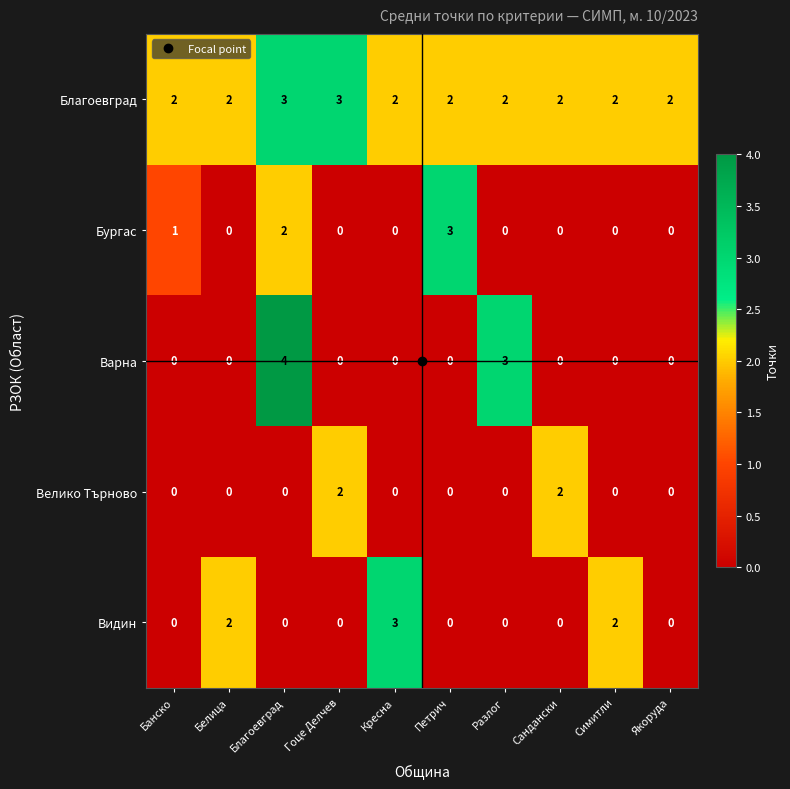

What is the sum of all Варна values?

7